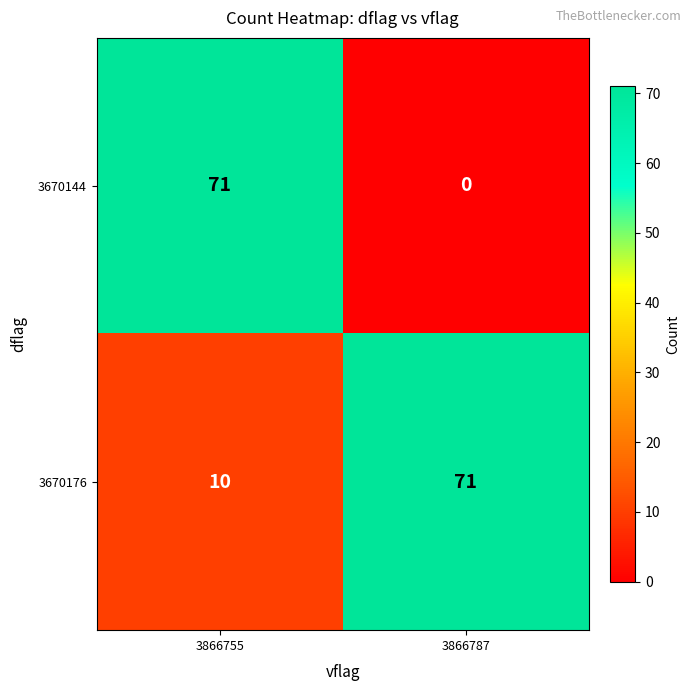

The value of 3670176 at 3866787 is 93. True or false?

False